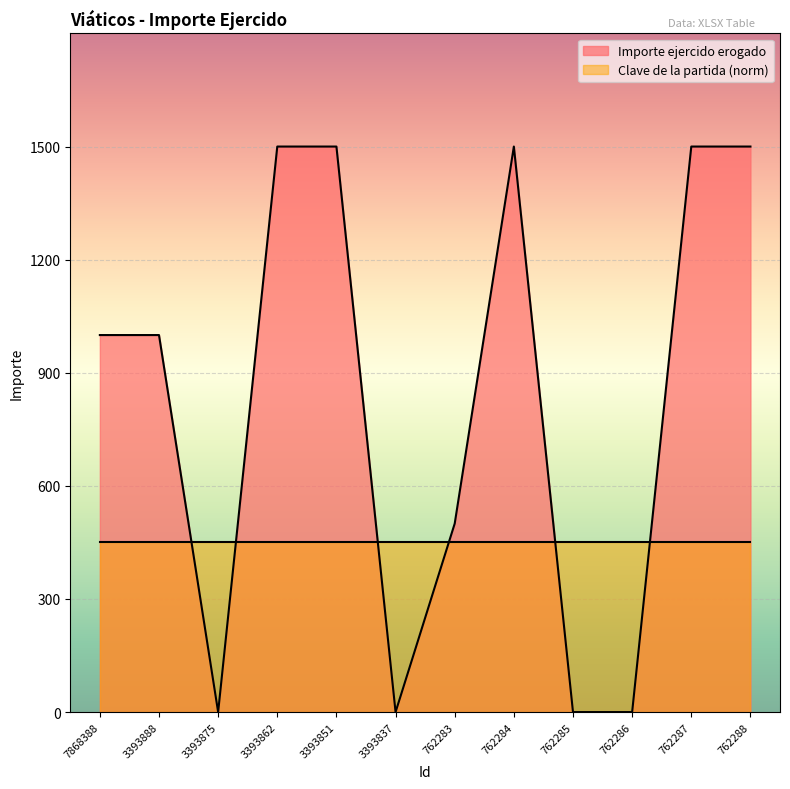

Reading left to right, extract all data points from this chart.

1000	1000	0	1500	1500	0	500	1500	0	0	1500	1500